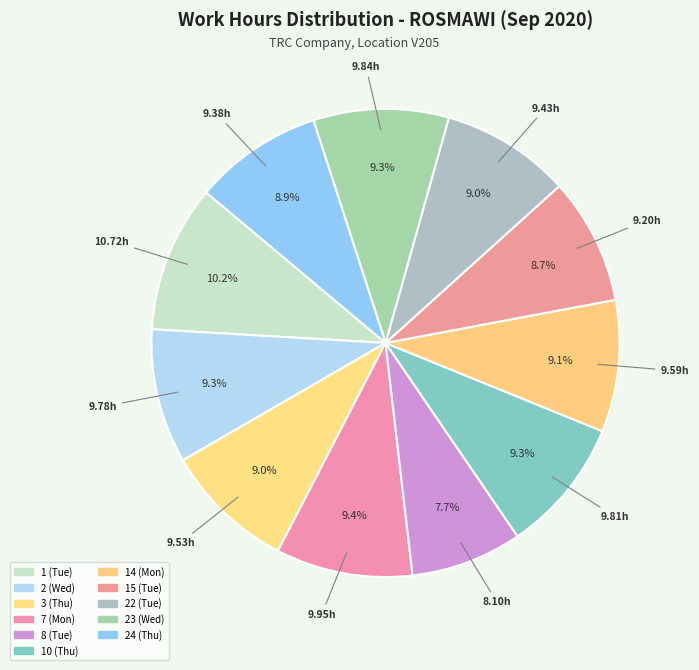

How many slices are in this pie chart?

11